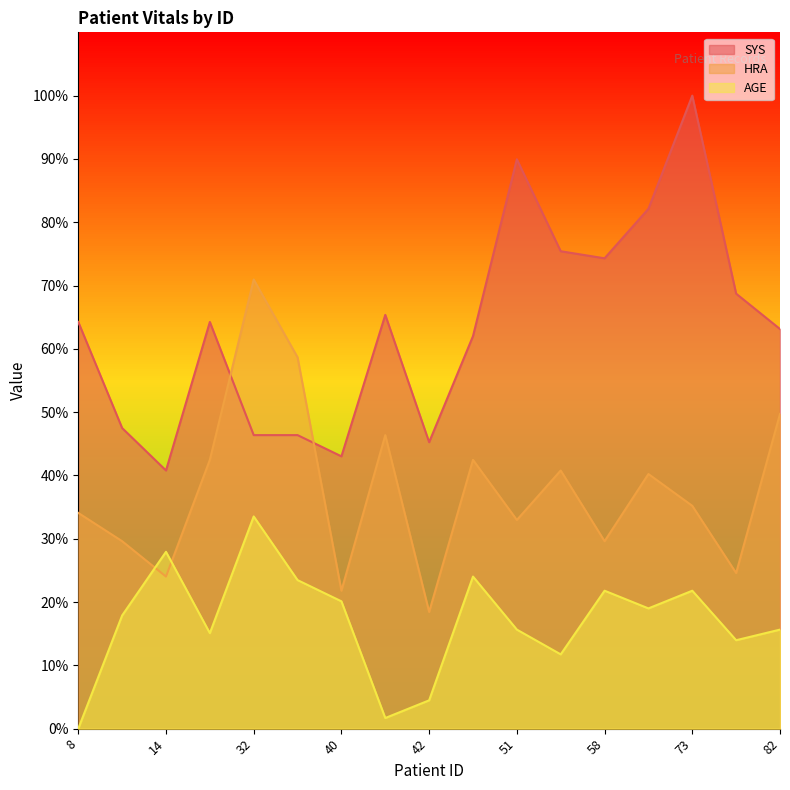

List the series in order of their peak value, lowest first.

AGE, HRA, SYS